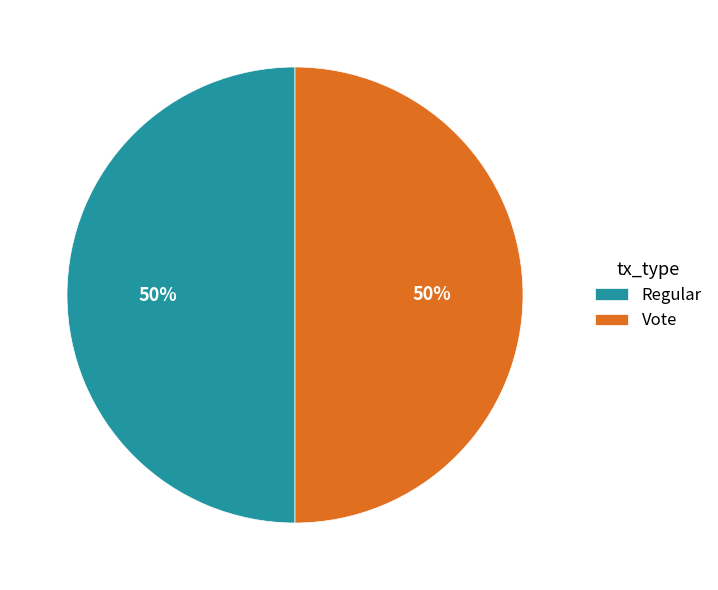

Combined, do Regular and Vote account for over 50%?

Yes